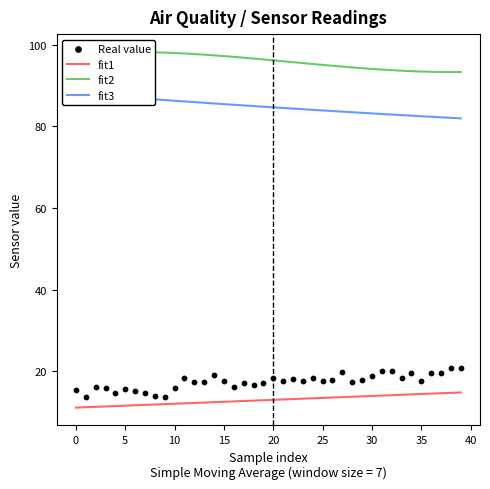

Which series reaches the minimum Y coordinate?

fit1